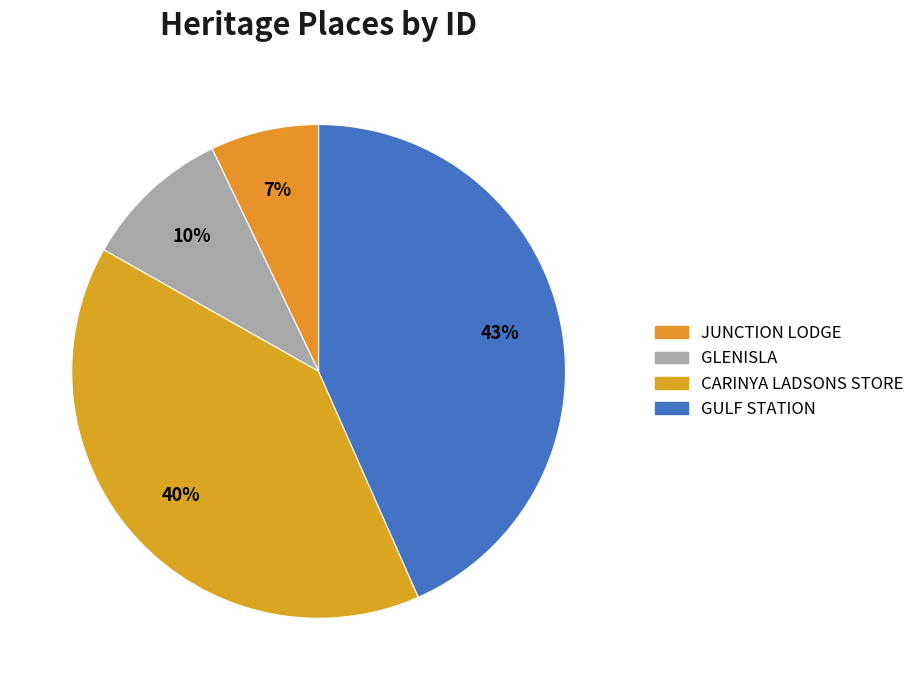

Combined, what portion of the pie is GLENISLA and JUNCTION LODGE?

16.8%